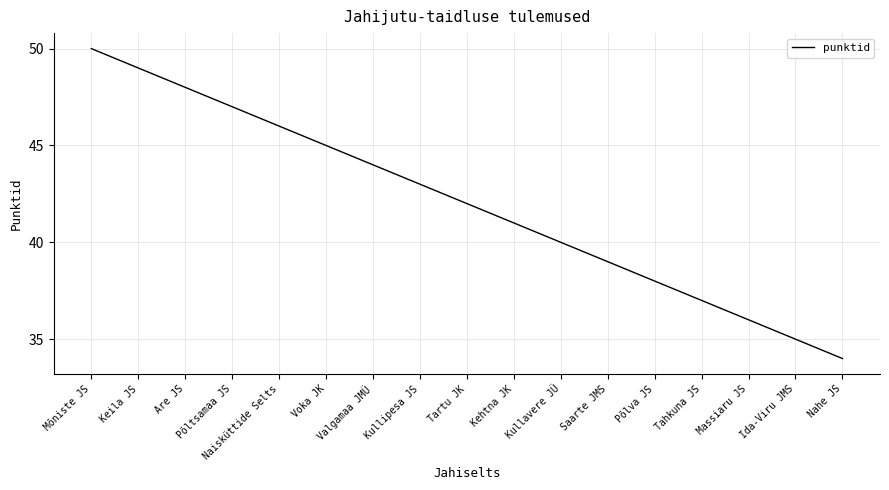

Does the chart have visible grid lines?

Yes